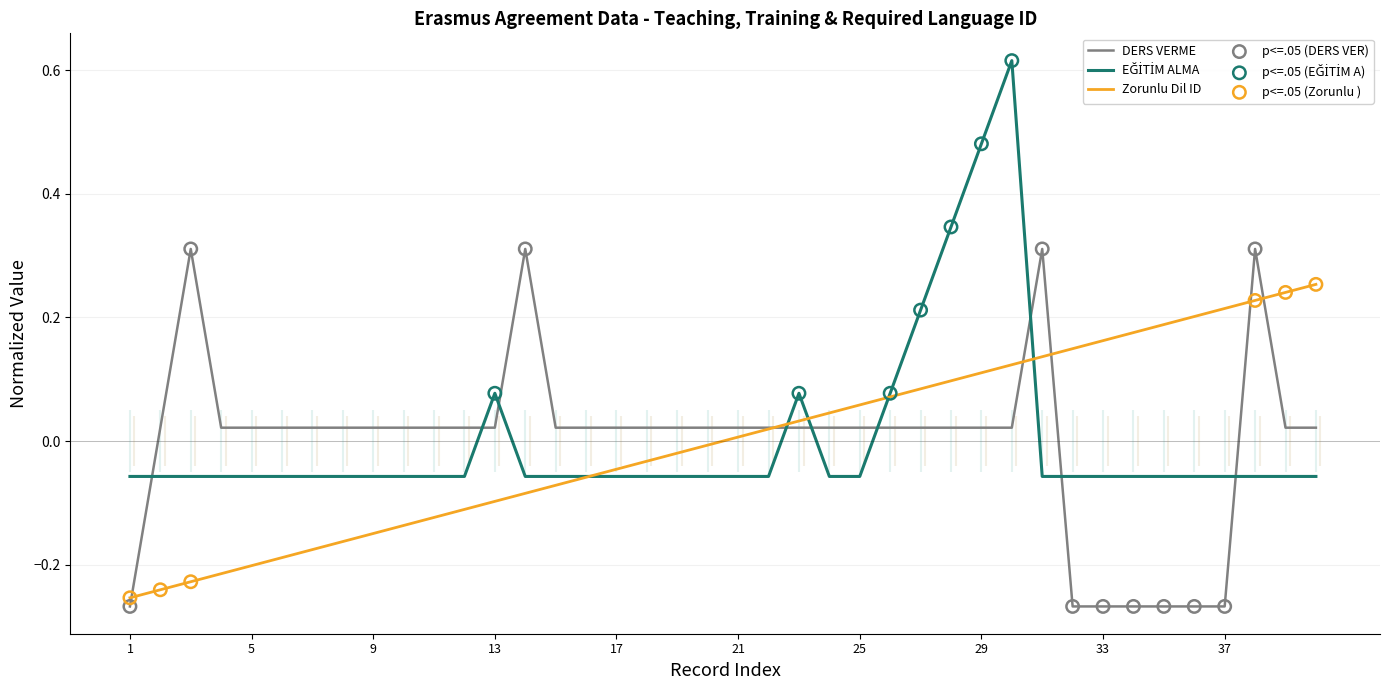

Which series has the largest total across all categories?

EĞİTİM ALMA